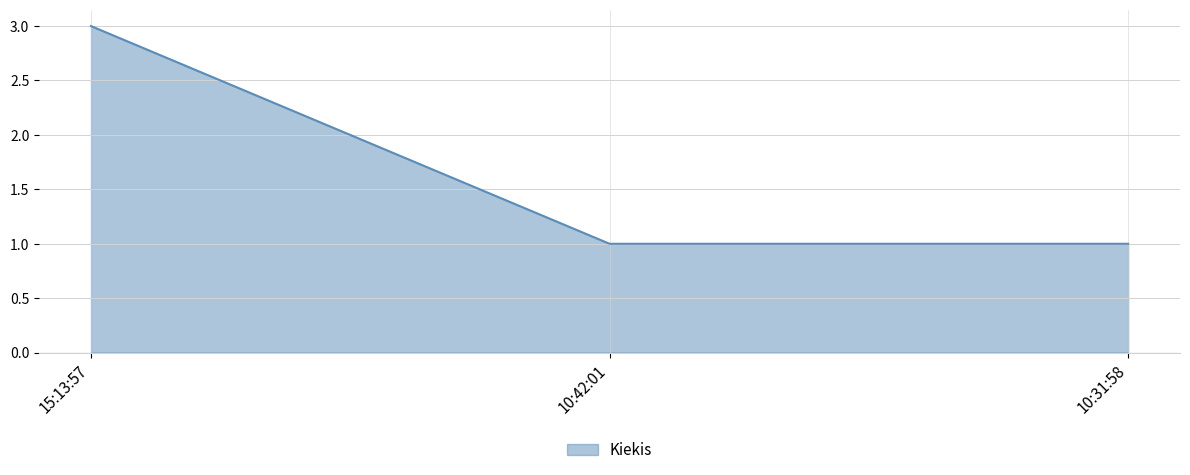

Reading right to left, transcribe all the data shown in this chart.

1	1	3